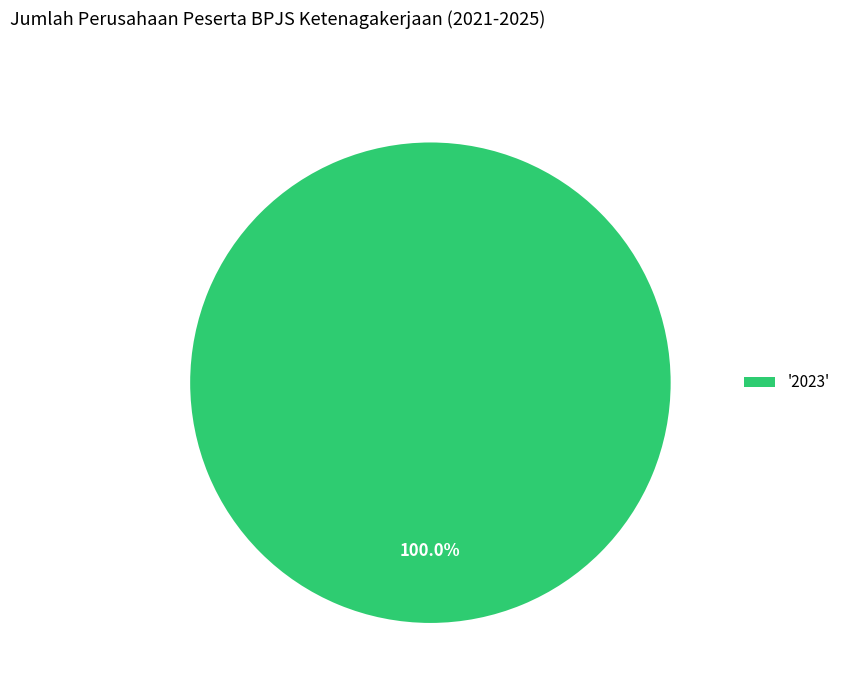

Is there any slice that represents more than half of the pie?

Yes